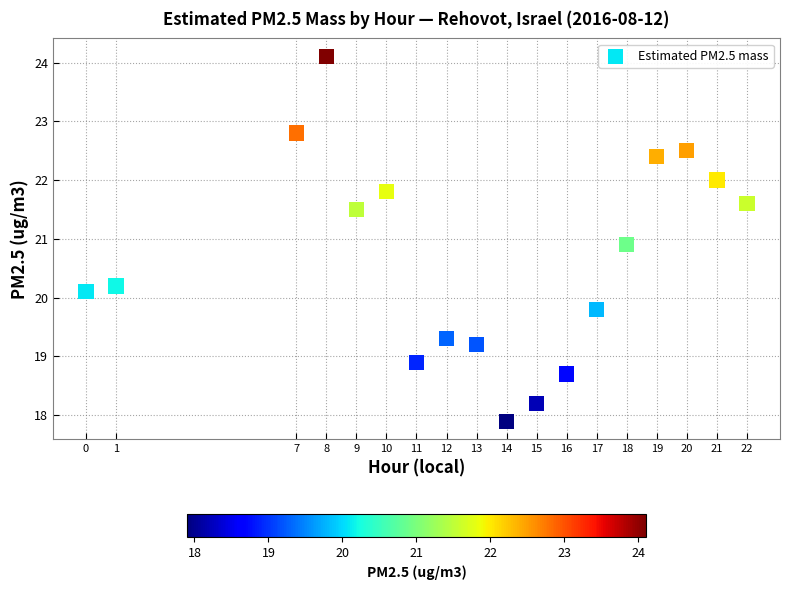

What is the range of Y values (max minus min)?

6.2